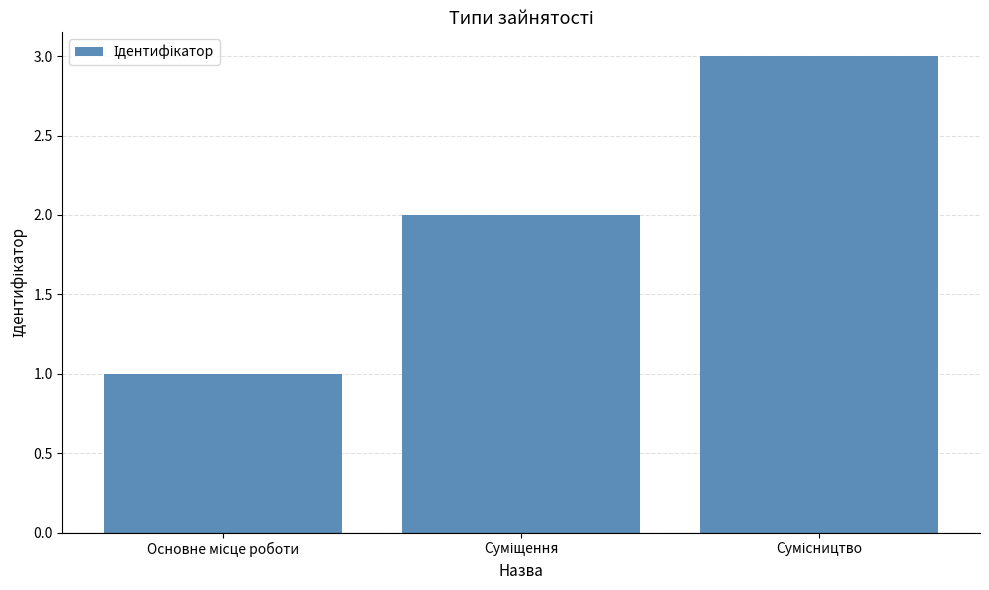

Reading left to right, transcribe all the data shown in this chart.

1	2	3